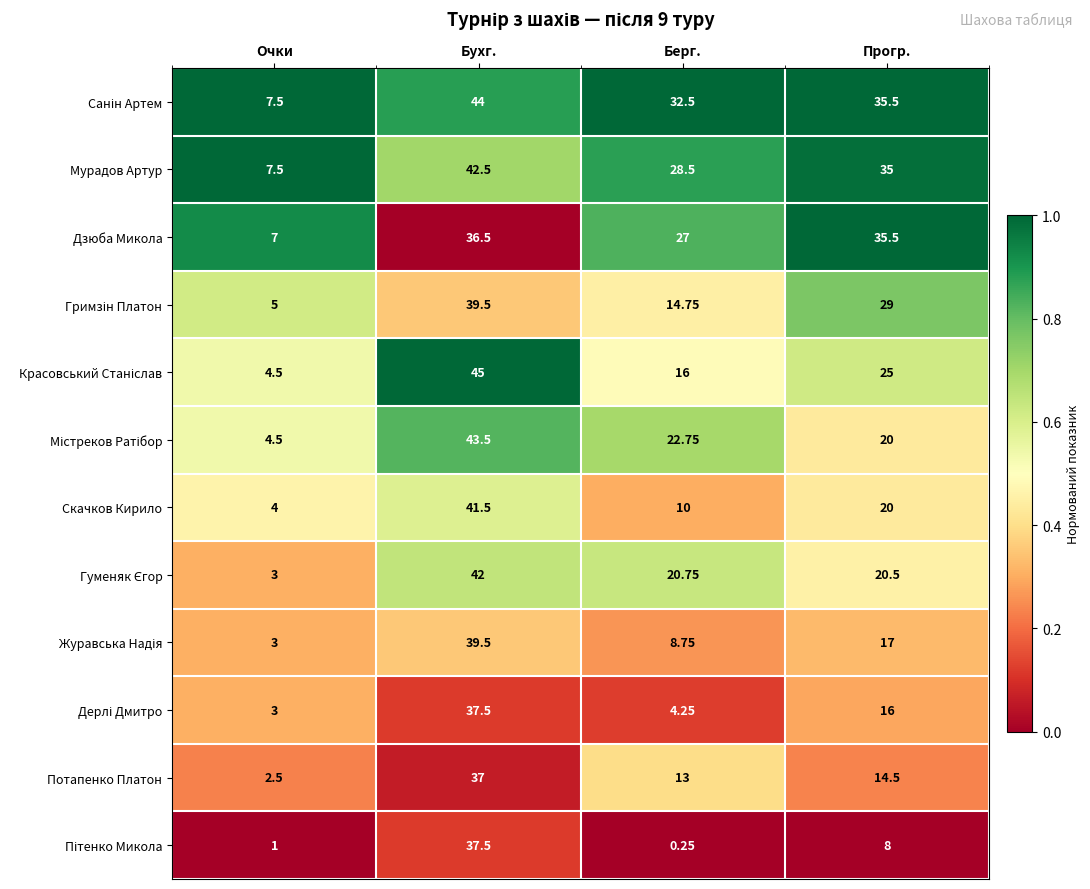

What is the difference between the highest and lowest values at Прогр.?

27.5